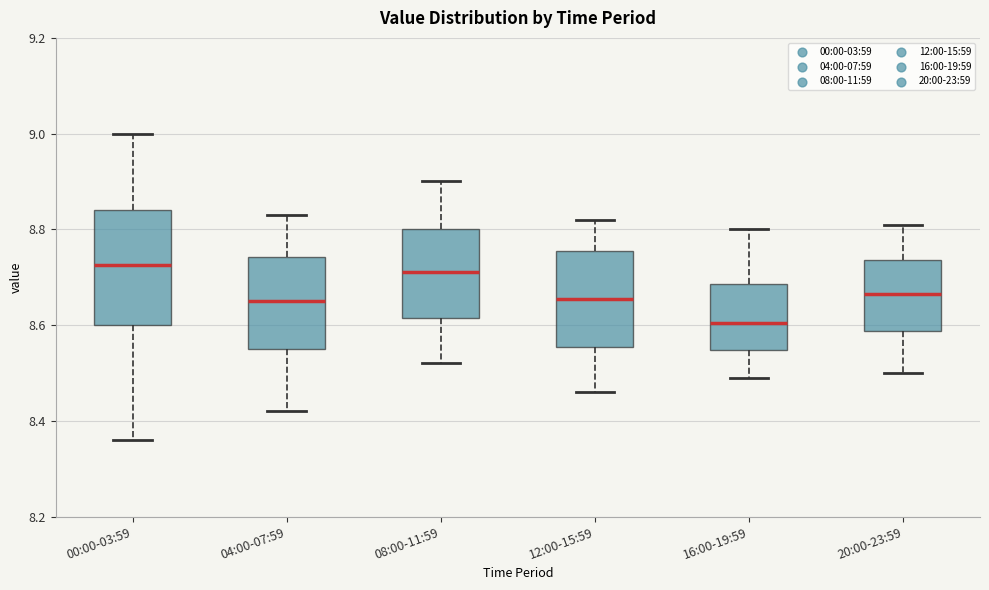

Which box's median line is the lowest?

16:00-19:59